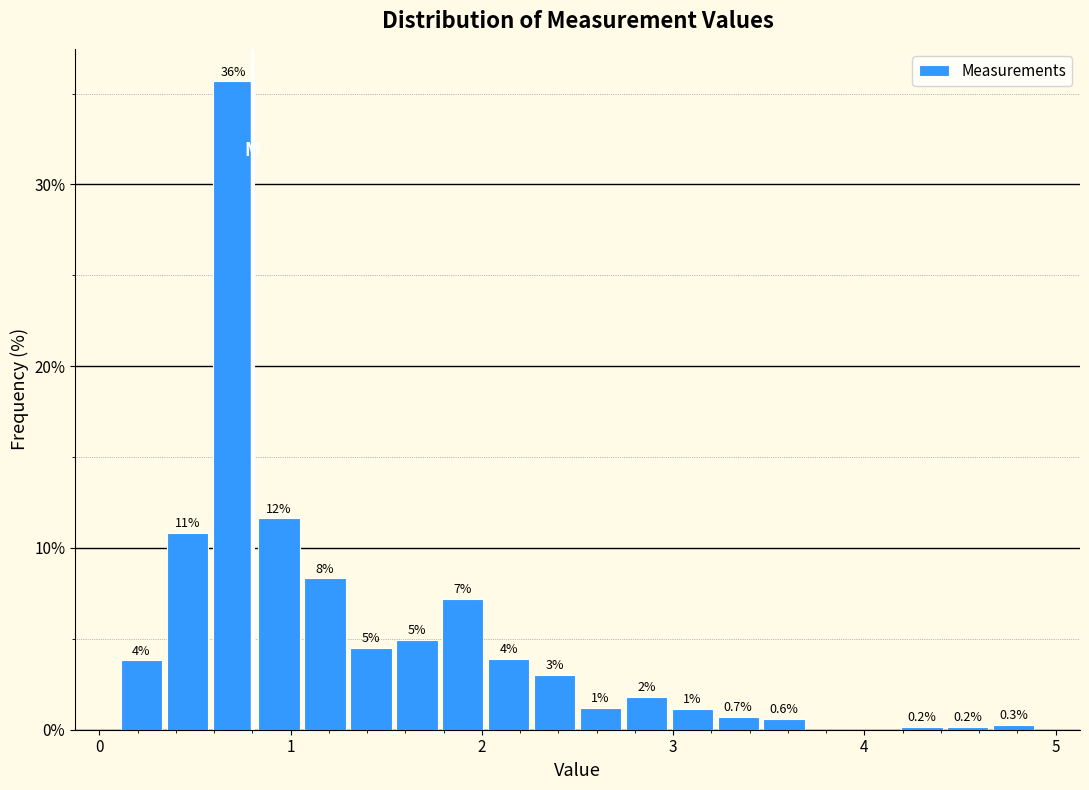

Read against the x-axis, roughly where is the centre of the tallest bar?

0.7